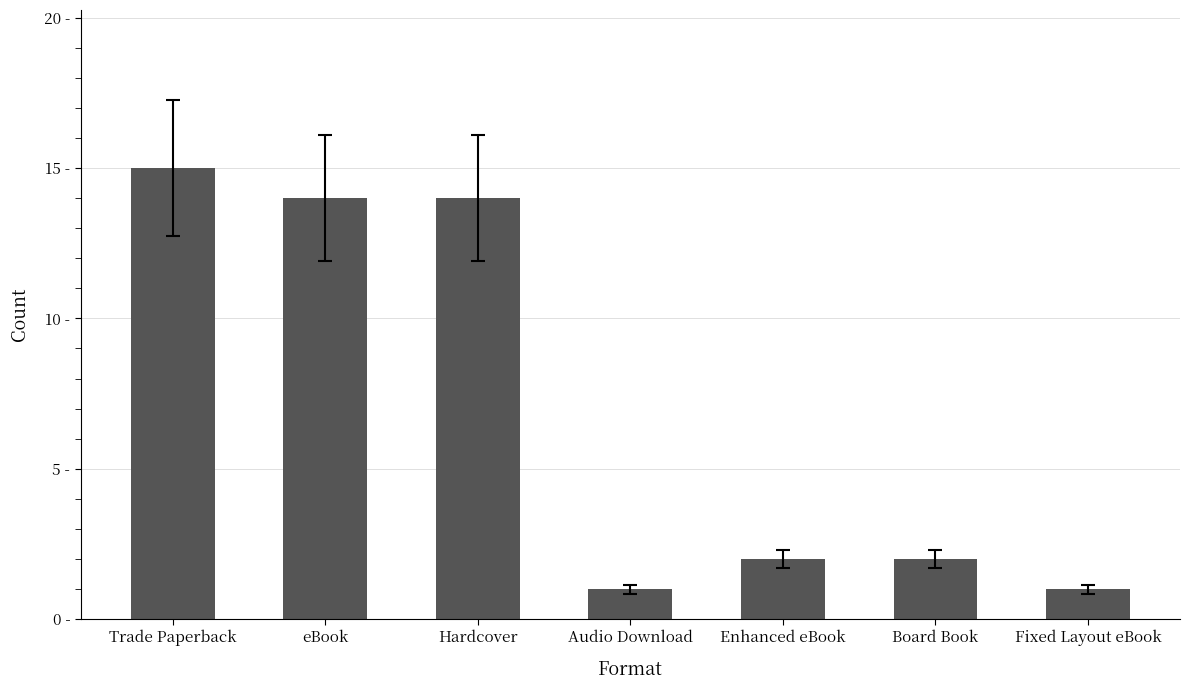

Does the chart contain any negative values?

No